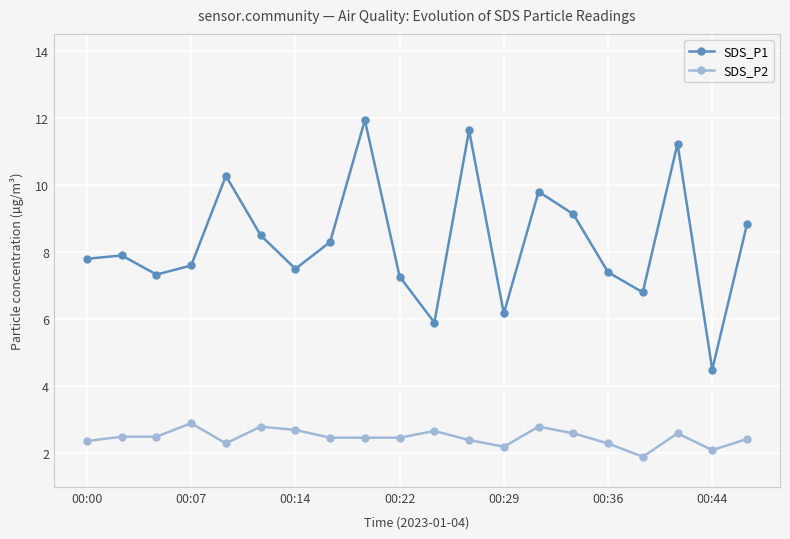

What is the minimum value for SDS_P1?

4.5